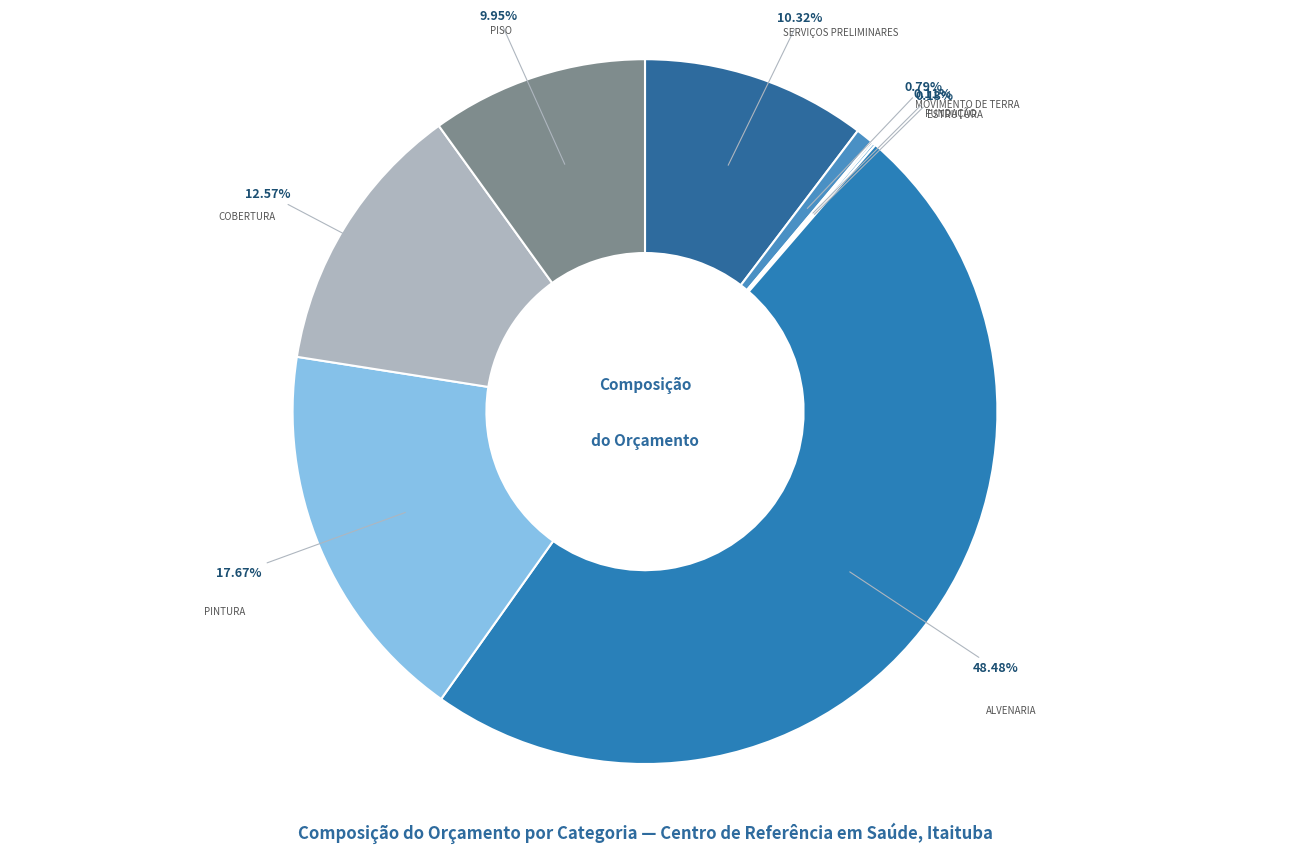

Count the number of slices in the pie.

8